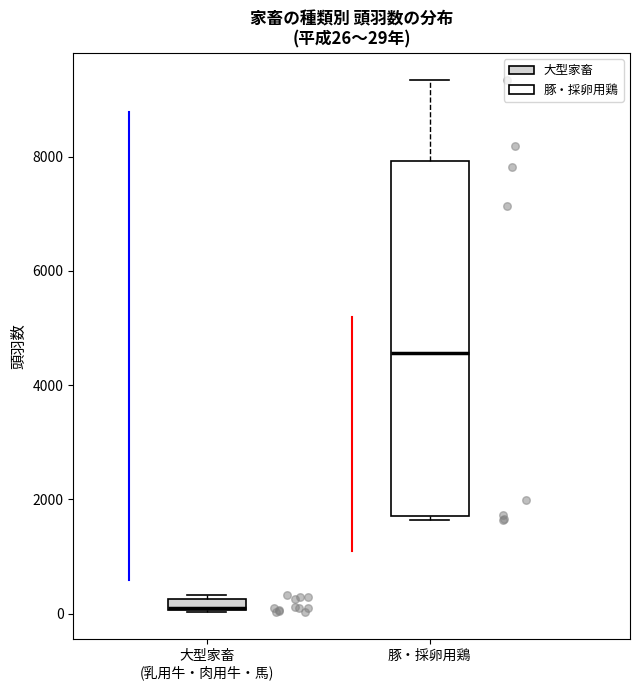

Which box is the tallest, from its lower edge to its upper edge?

豚・採卵用鶏